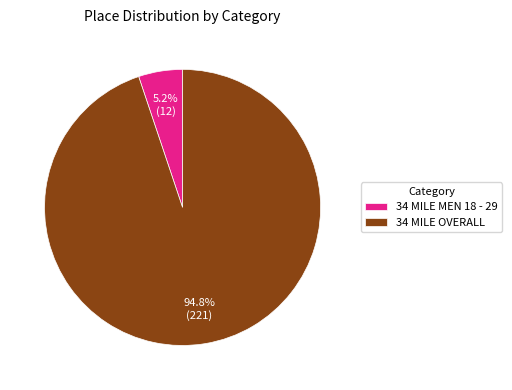

To the nearest percent, what portion does 34 MILE MEN 18 - 29 represent?

5%